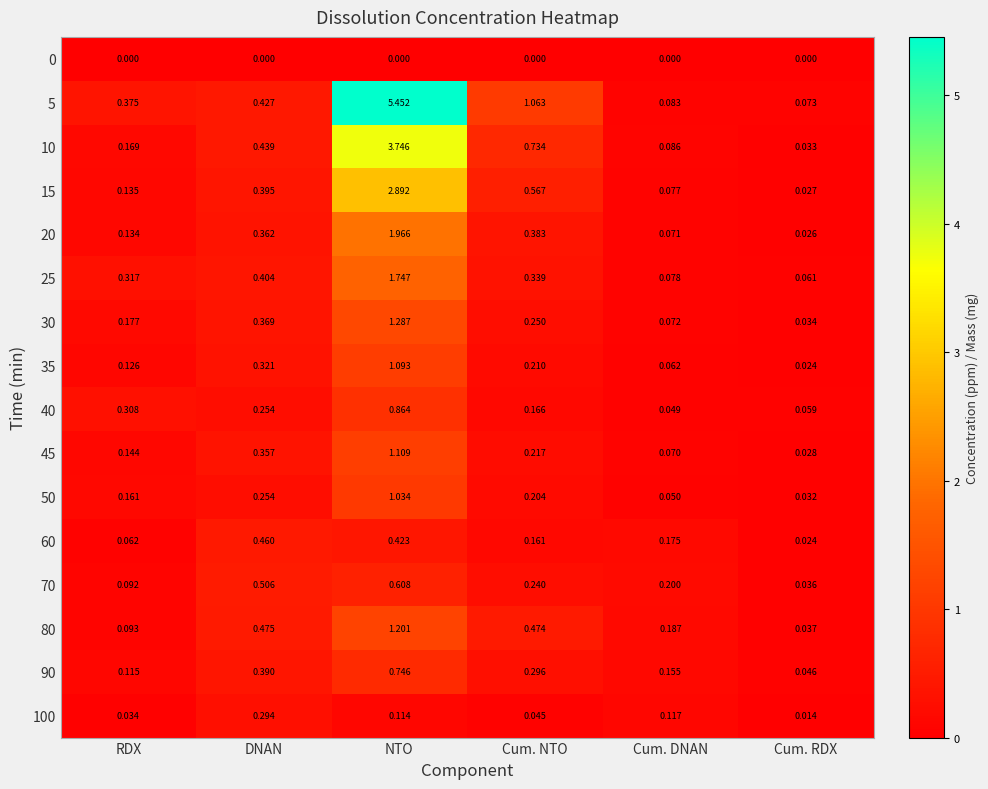

Which category has the highest value in the 60 series?

DNAN